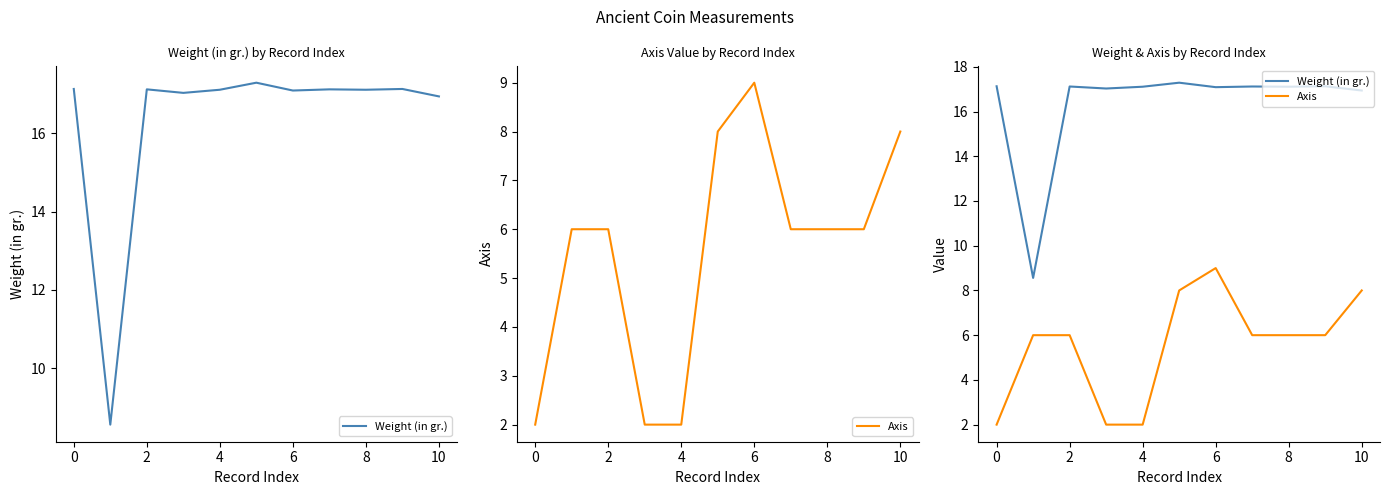

Rank the series at 8 from highest to lowest value.

Weight (in gr.), Axis